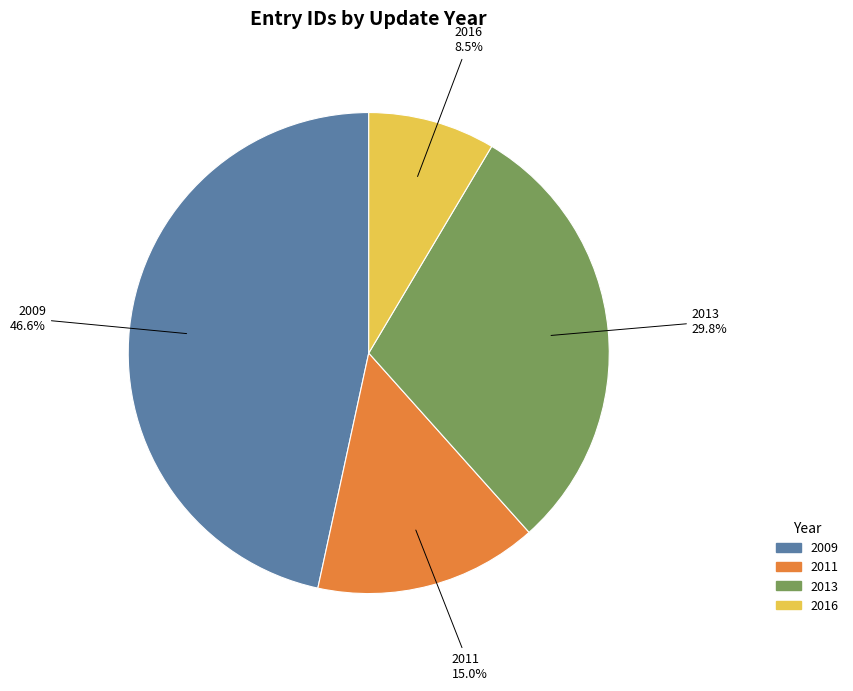

Does any single category account for the majority?

No